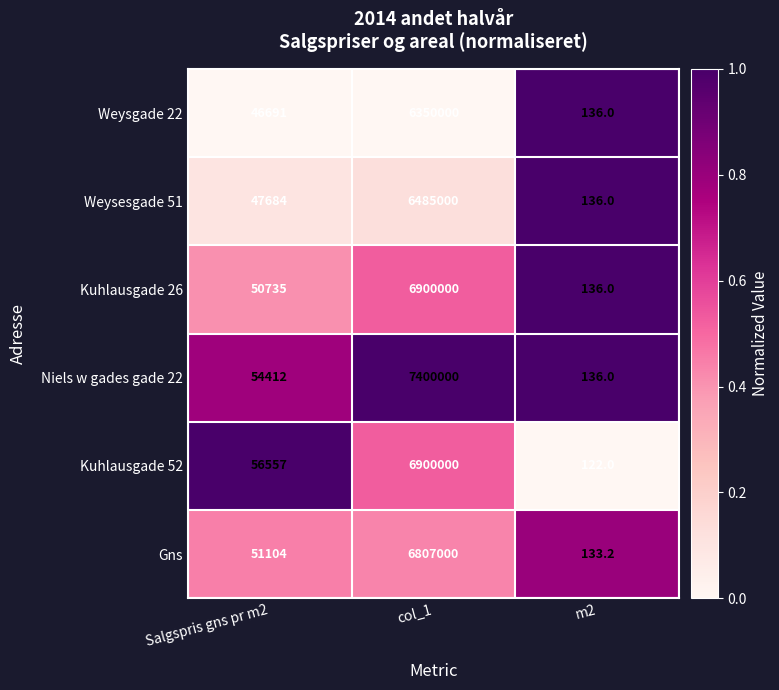

The Weysgade 22 series shows 136.0 at m2. True or false?

True